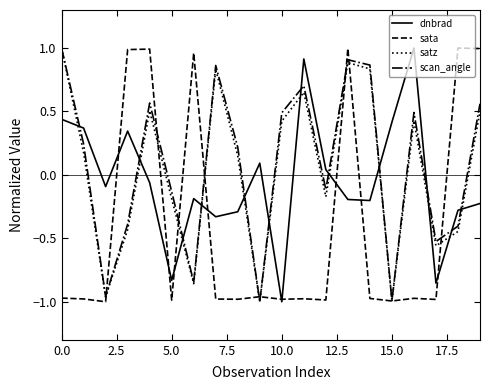

How many distinct data groups are displayed?

4